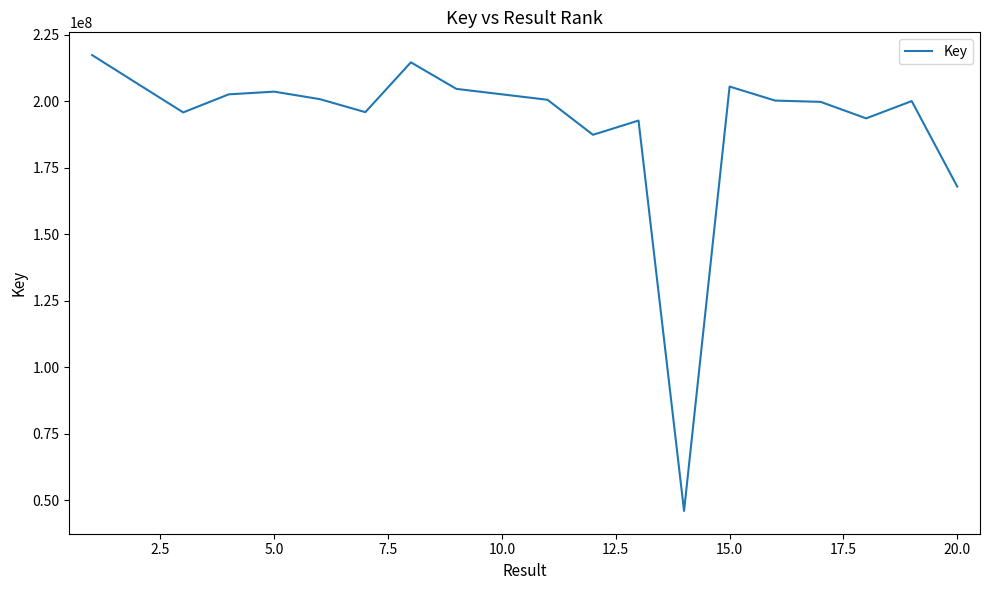

What is the difference between the maximum and minimum values?

171365867